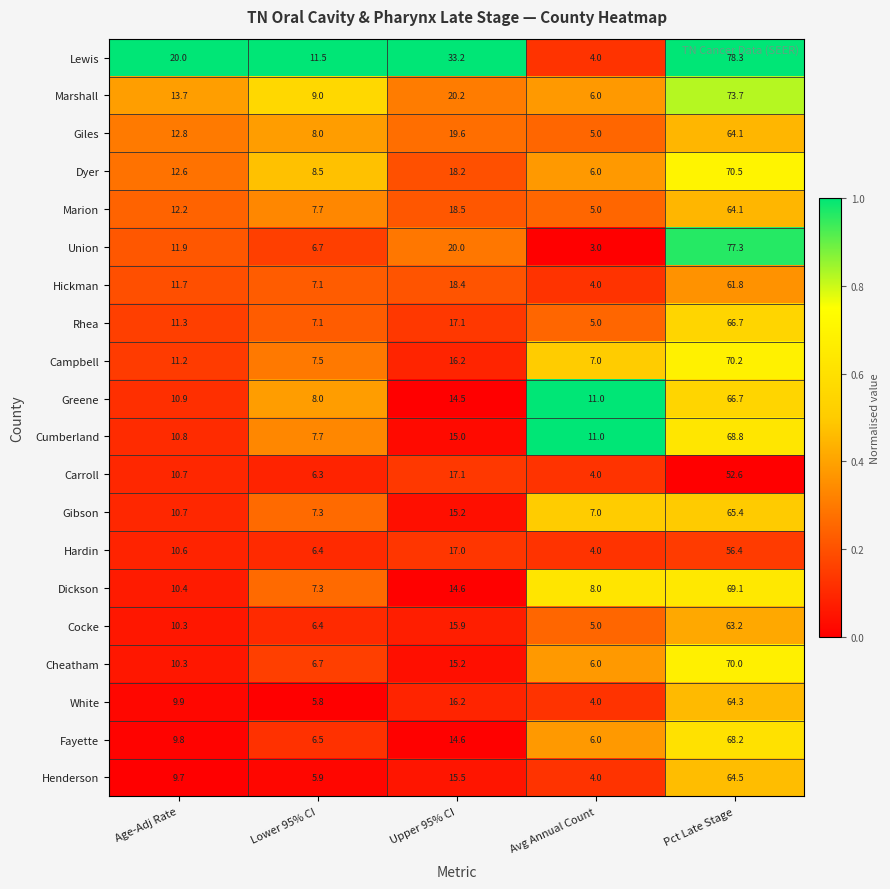

List the labels in order of Fayette value, smallest first.

Avg Annual Count, Lower 95% CI, Age-Adj Rate, Upper 95% CI, Pct Late Stage